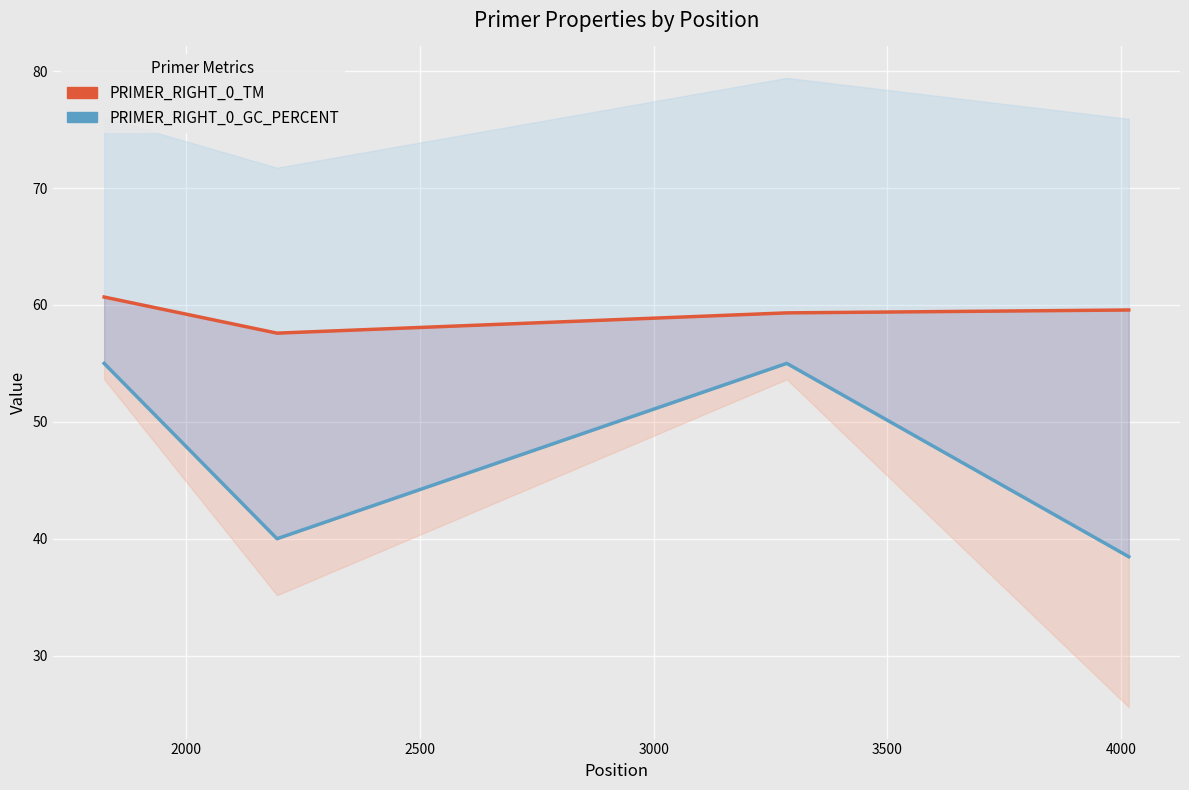

What are all the series names shown in the legend?

PRIMER_RIGHT_0_TM, PRIMER_RIGHT_0_GC_PERCENT